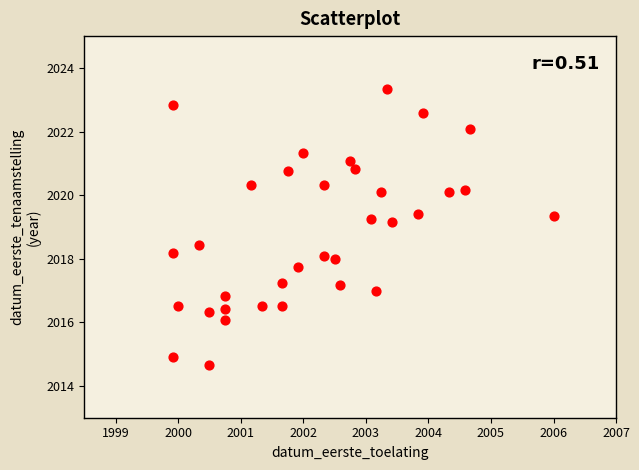

What is the range of X values (max minus min)?

6.1